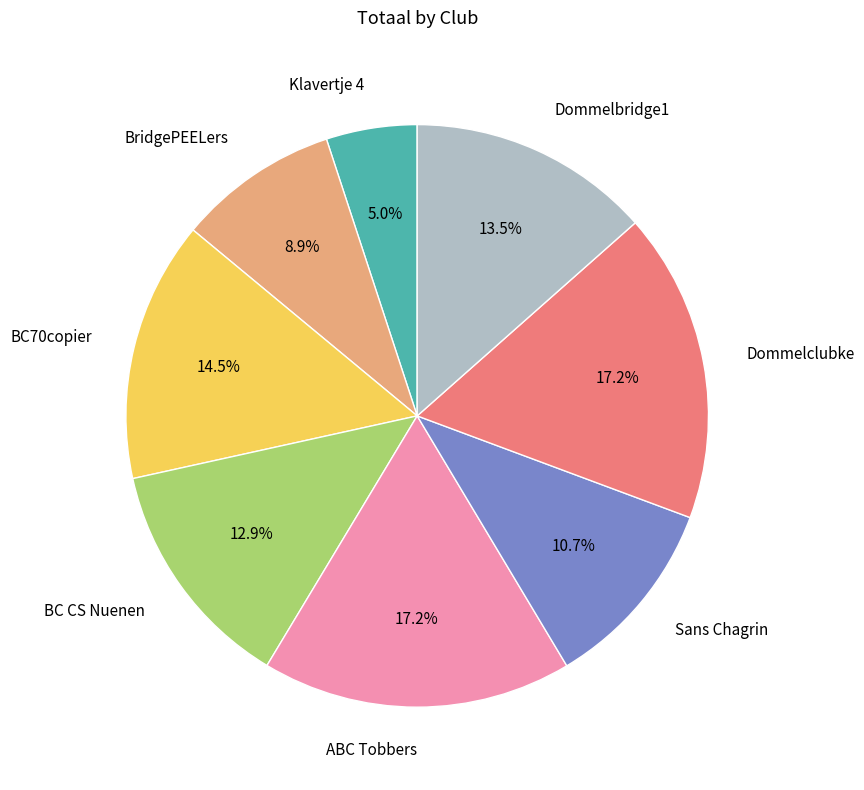

Combined, do Dommelclubke and BridgePEELers account for over 50%?

No